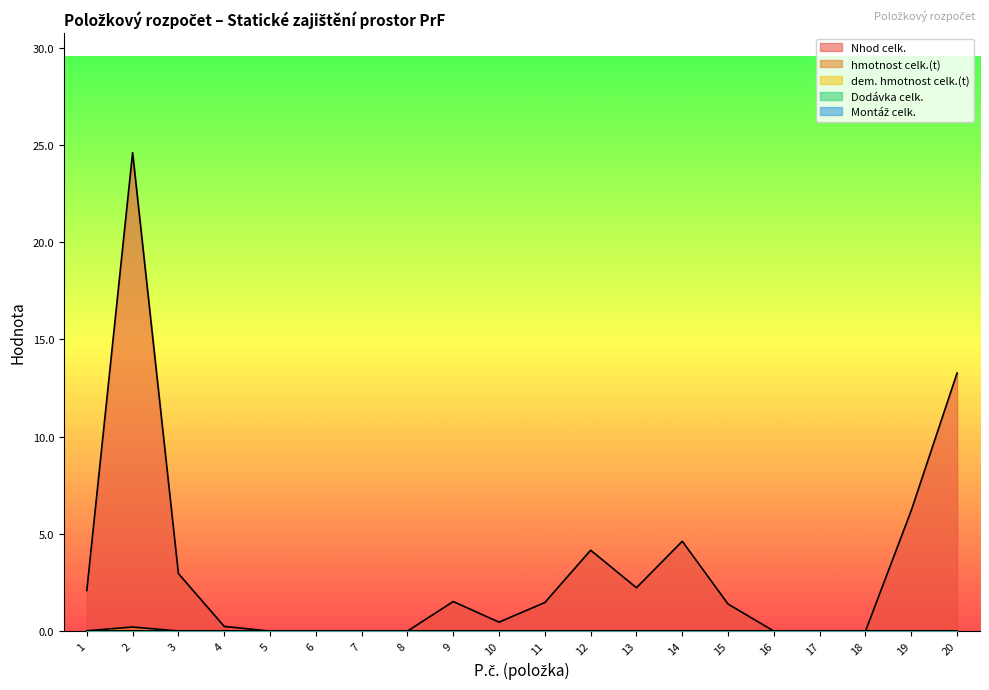

Which series has the widest spread of values?

Nhod celk.